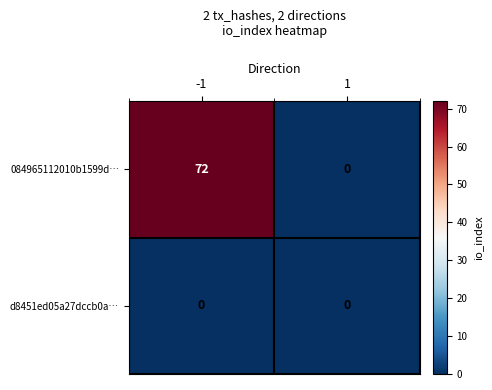

Which series has the largest range (max minus min)?

084965112010b1599d…